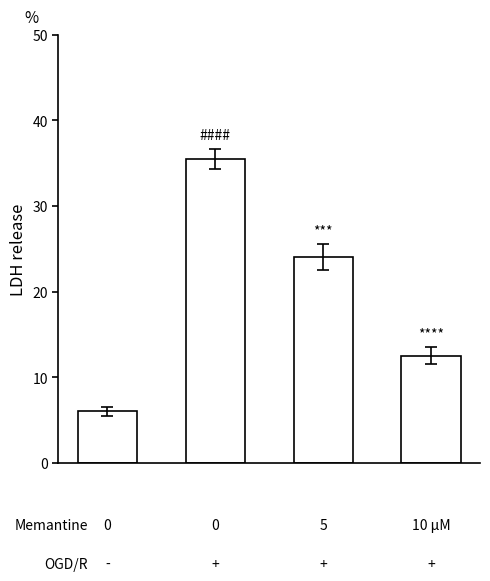

Are the bars horizontal?

No